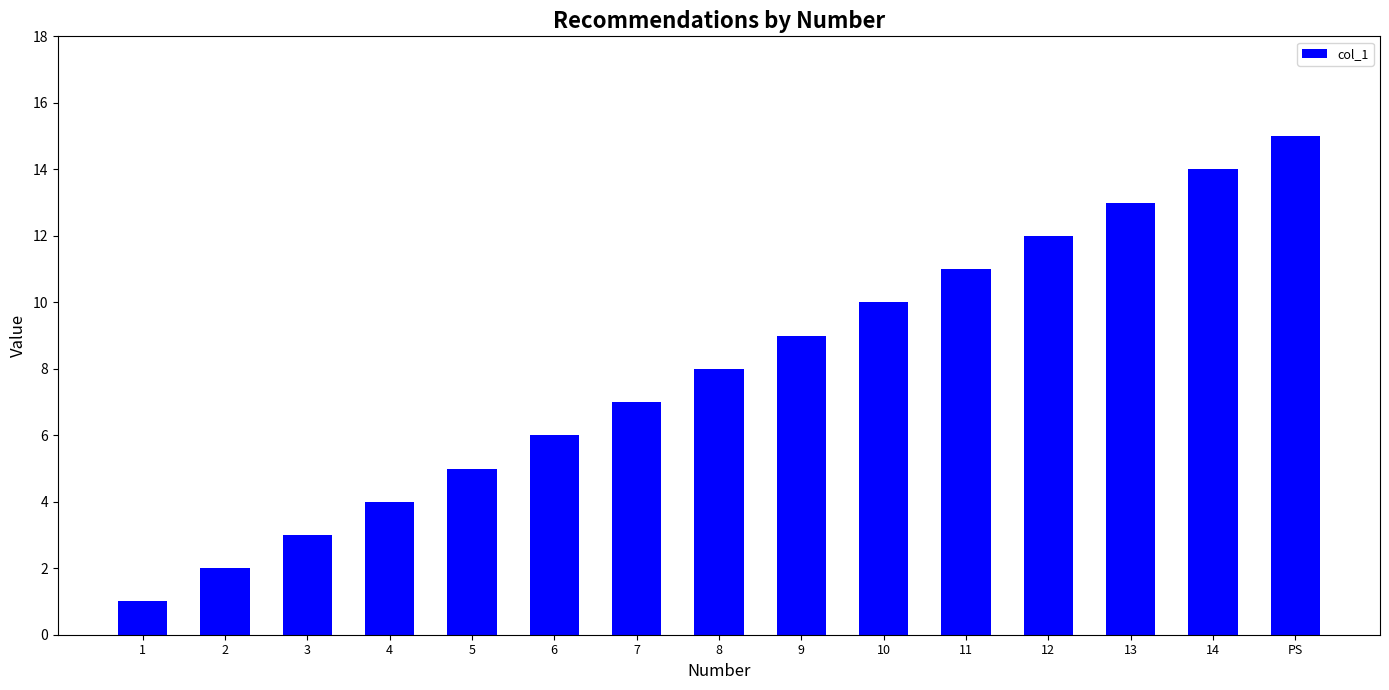

Reading right to left, what are all the values shown in this chart?

PS=15	14=14	13=13	12=12	11=11	10=10	9=9	8=8	7=7	6=6	5=5	4=4	3=3	2=2	1=1